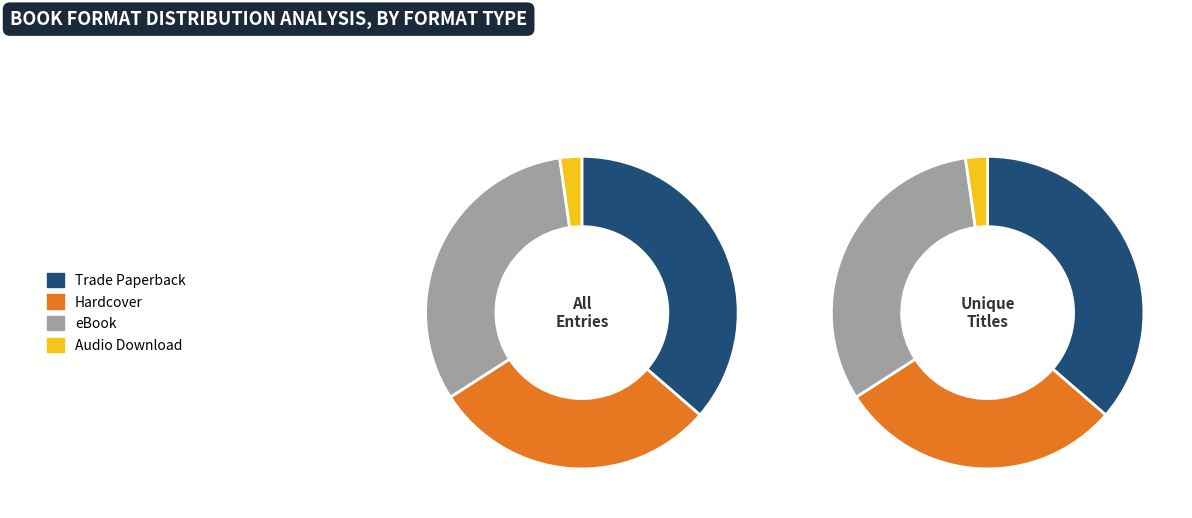

Is there a majority slice in this chart?

No